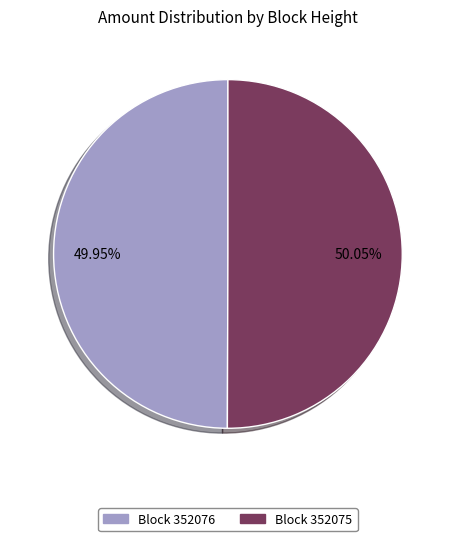

Is there a majority slice in this chart?

Yes